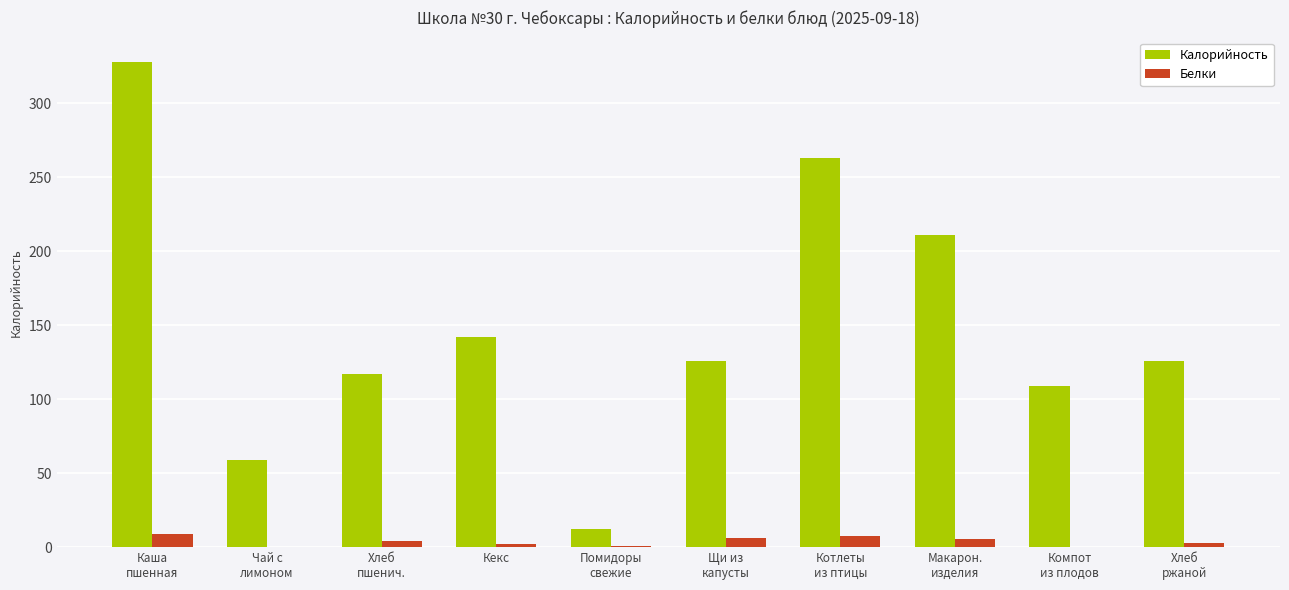

At which label does Белки first exceed 3?

Каша
пшенная